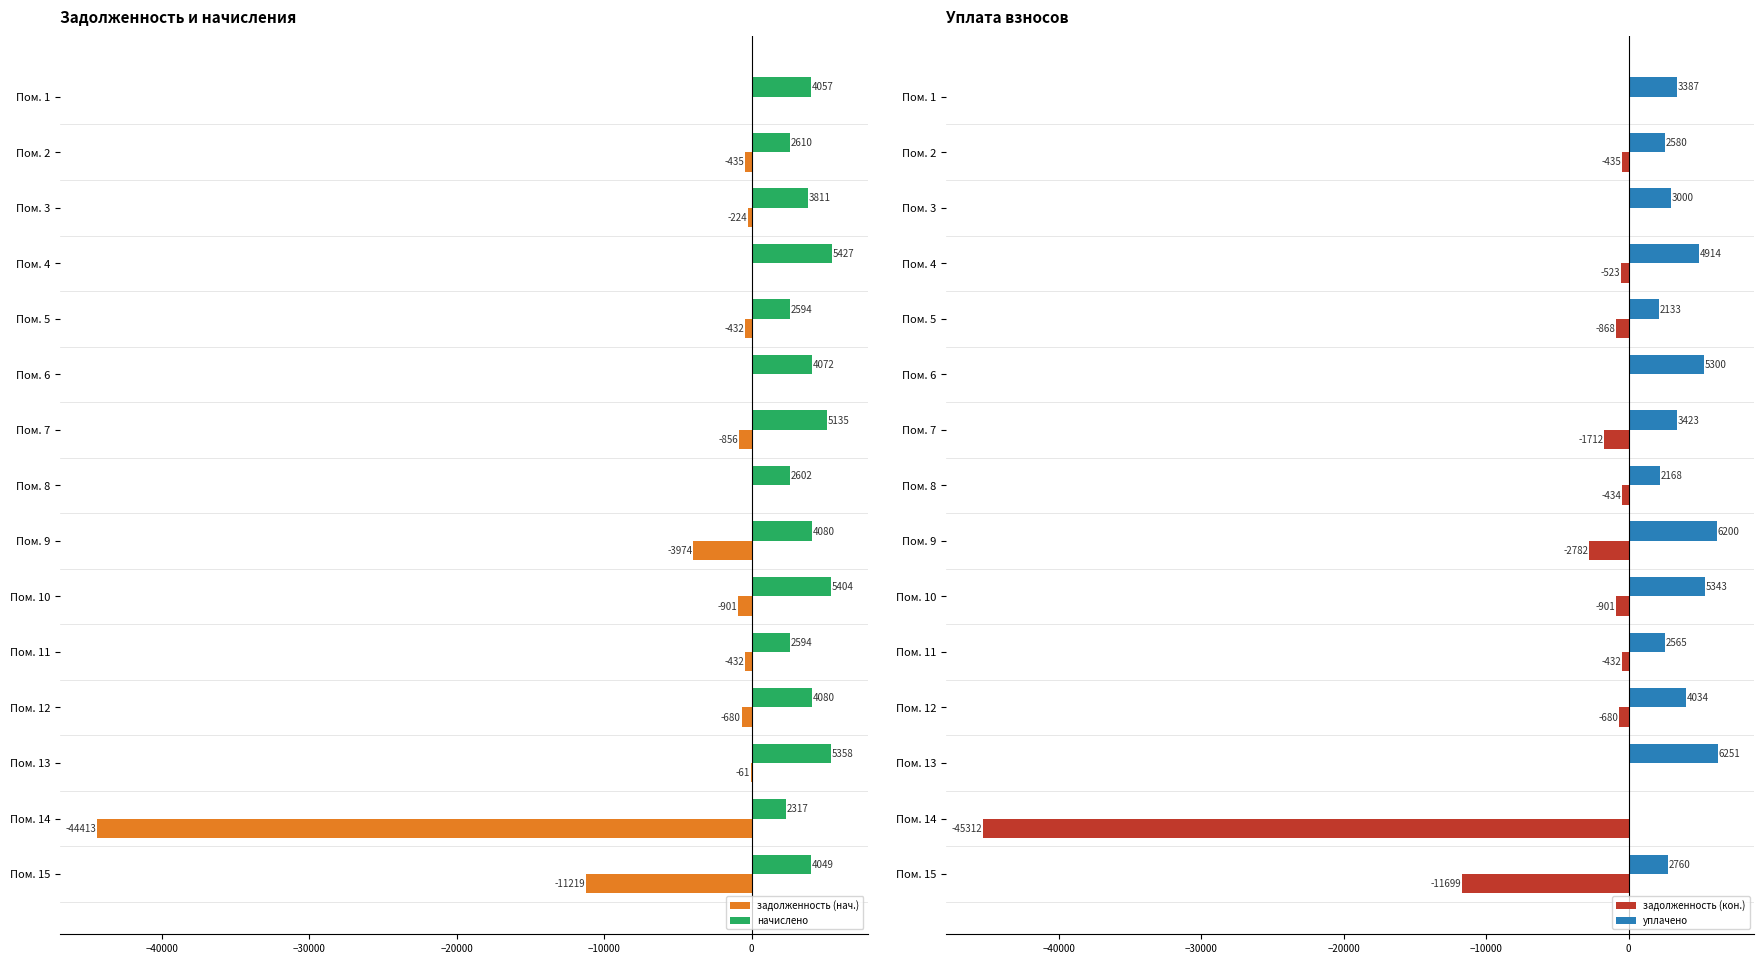

At which label is задолженность (нач.) closest to -22206?

Пом. 15